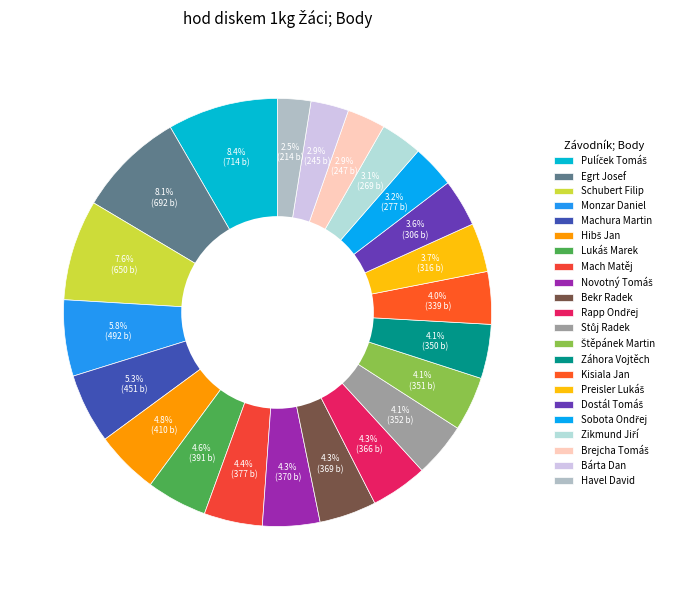

Rank the categories by value from highest to lowest.

Pulíček Tomáš, Egrt Josef, Schubert Filip, Monzar Daniel, Machura Martin, Hibš Jan, Lukáš Marek, Mach Matěj, Novotný Tomáš, Bekr Radek, Rapp Ondřej, Stůj Radek, Štěpánek Martin, Záhora Vojtěch, Kisiala Jan, Preisler Lukáš, Dostál Tomáš, Sobota Ondřej, Zikmund Jiří, Brejcha Tomáš, Bárta Dan, Havel David